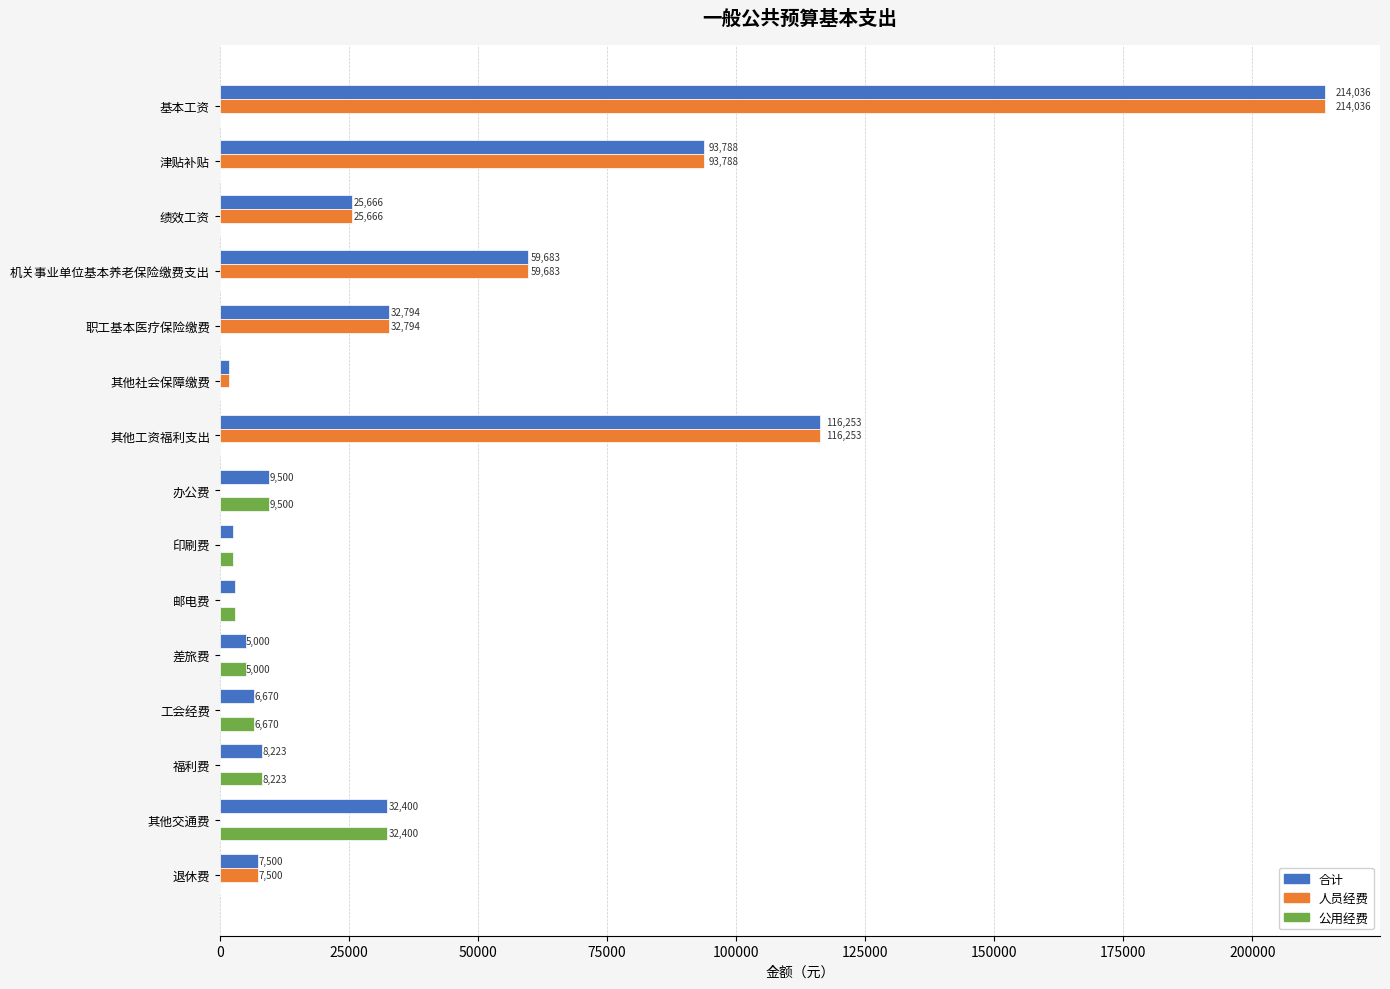

The 合计 series shows 140156.5 at 基本工资. True or false?

False